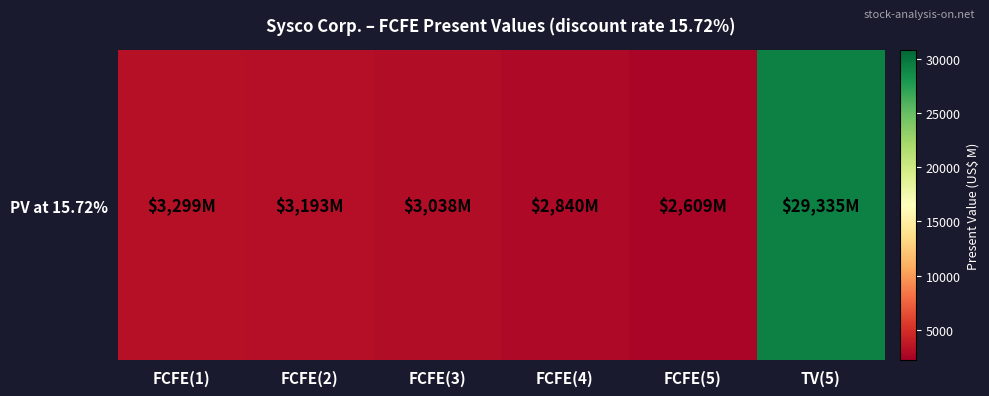

Reading left to right, list all the values displayed in this chart.

FCFE(1)=3299	FCFE(2)=3193	FCFE(3)=3038	FCFE(4)=2840	FCFE(5)=2609	TV(5)=29335